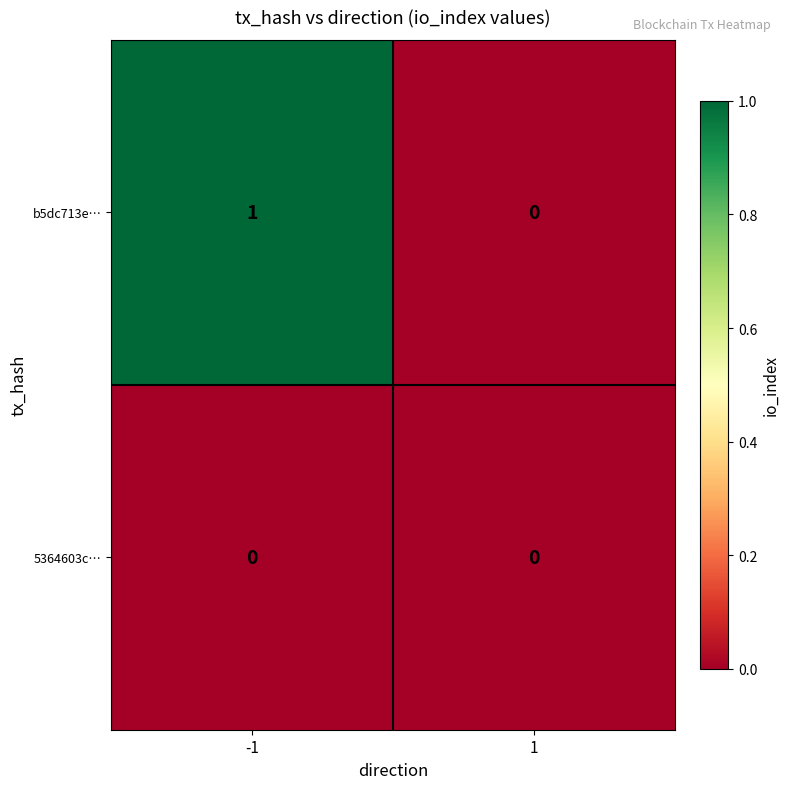

At -1, list the series in order from smallest to largest.

5364603c…, b5dc713e…